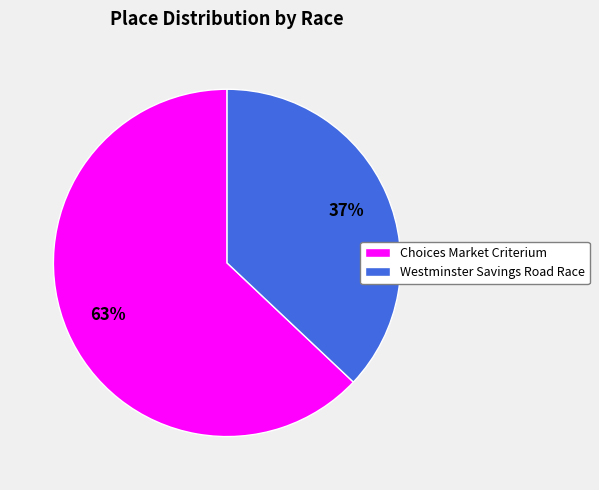

To the nearest percent, what portion does Westminster Savings Road Race represent?

37%